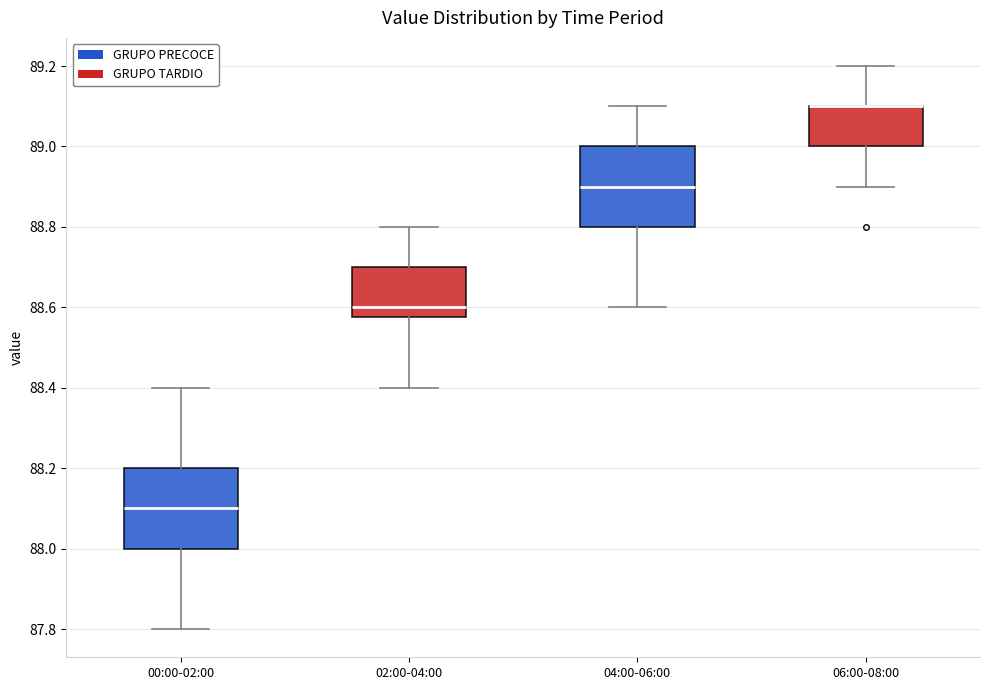

Reading left to right, transcribe this box plot: for each box, give where its median line is, the range the box spans, and where its two whiskers end, as read against the y-axis. The values are not printed on the chart, so give them approximately, as read against the axis.

00:00-02:00: median 88.10, box 88.00 to 88.20, whiskers 87.80 to 88.40
02:00-04:00: median 88.60, box 88.58 to 88.70, whiskers 88.40 to 88.80
04:00-06:00: median 88.90, box 88.80 to 89.00, whiskers 88.60 to 89.10
06:00-08:00: median 89.10 (drawn on the box's upper edge), box 89.00 to 89.10, whiskers 88.90 to 89.20